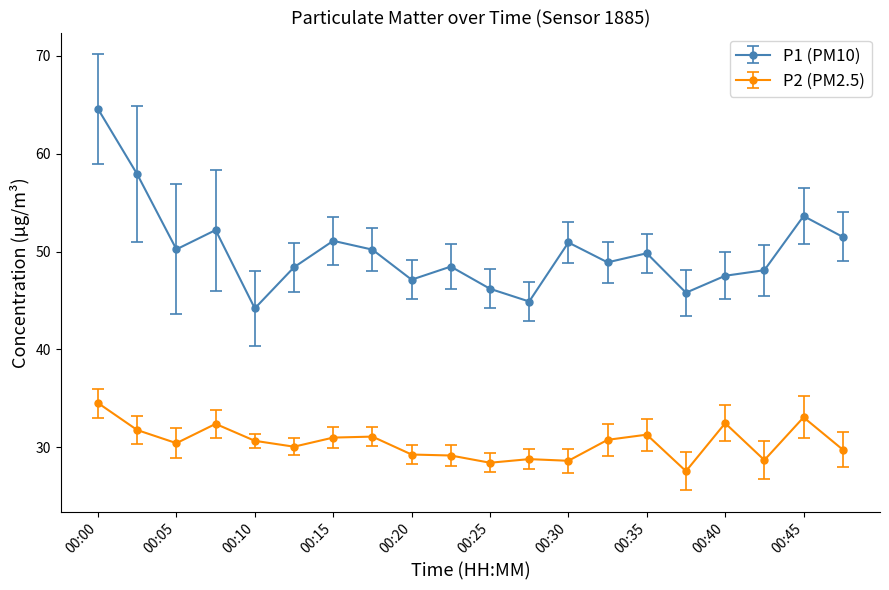

What is the maximum value shown in the chart?

64.6